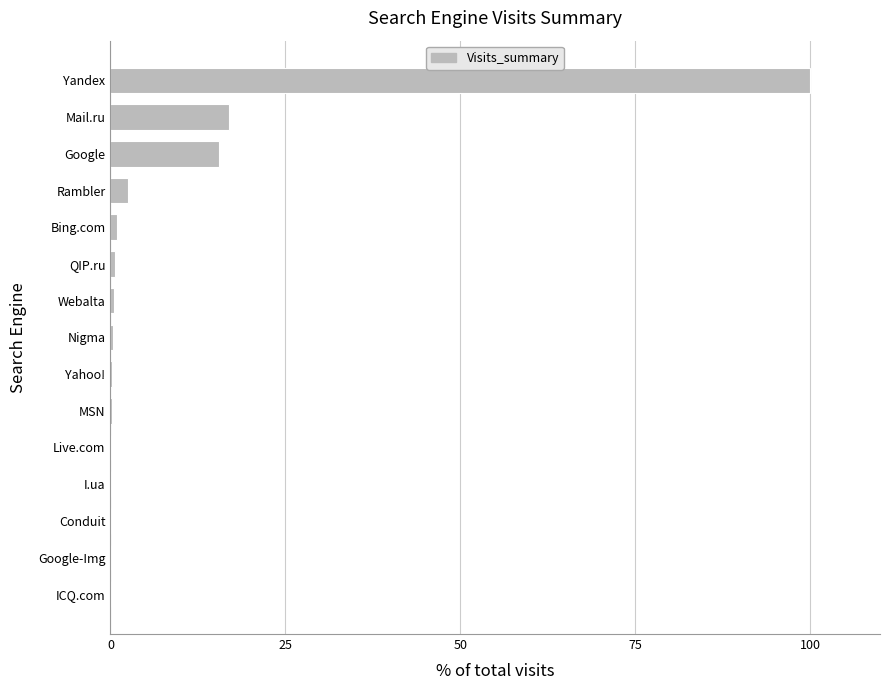

The chart shows a value of 29.0 at Mail.ru. True or false?

False